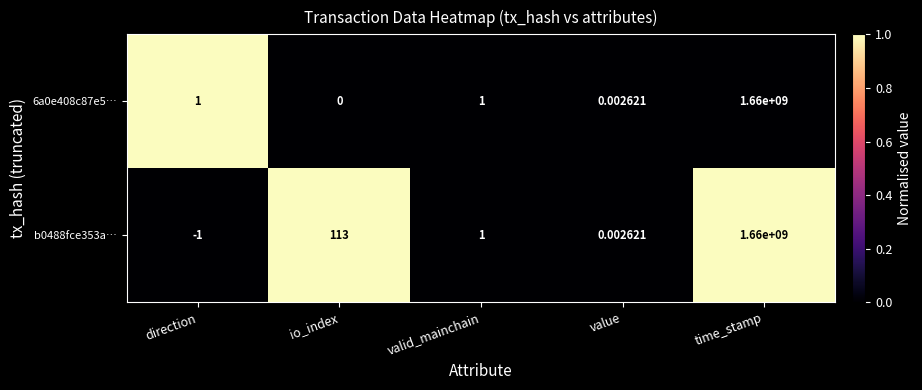

What is the total value across all series at io_index?

113.0